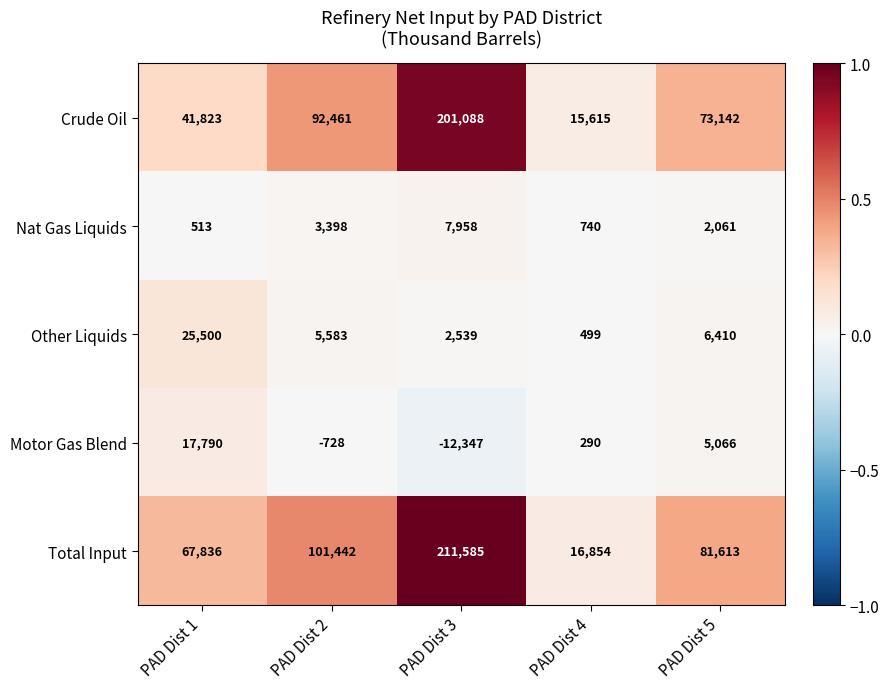

The value of Nat Gas Liquids at PAD Dist 4 is 740. True or false?

True